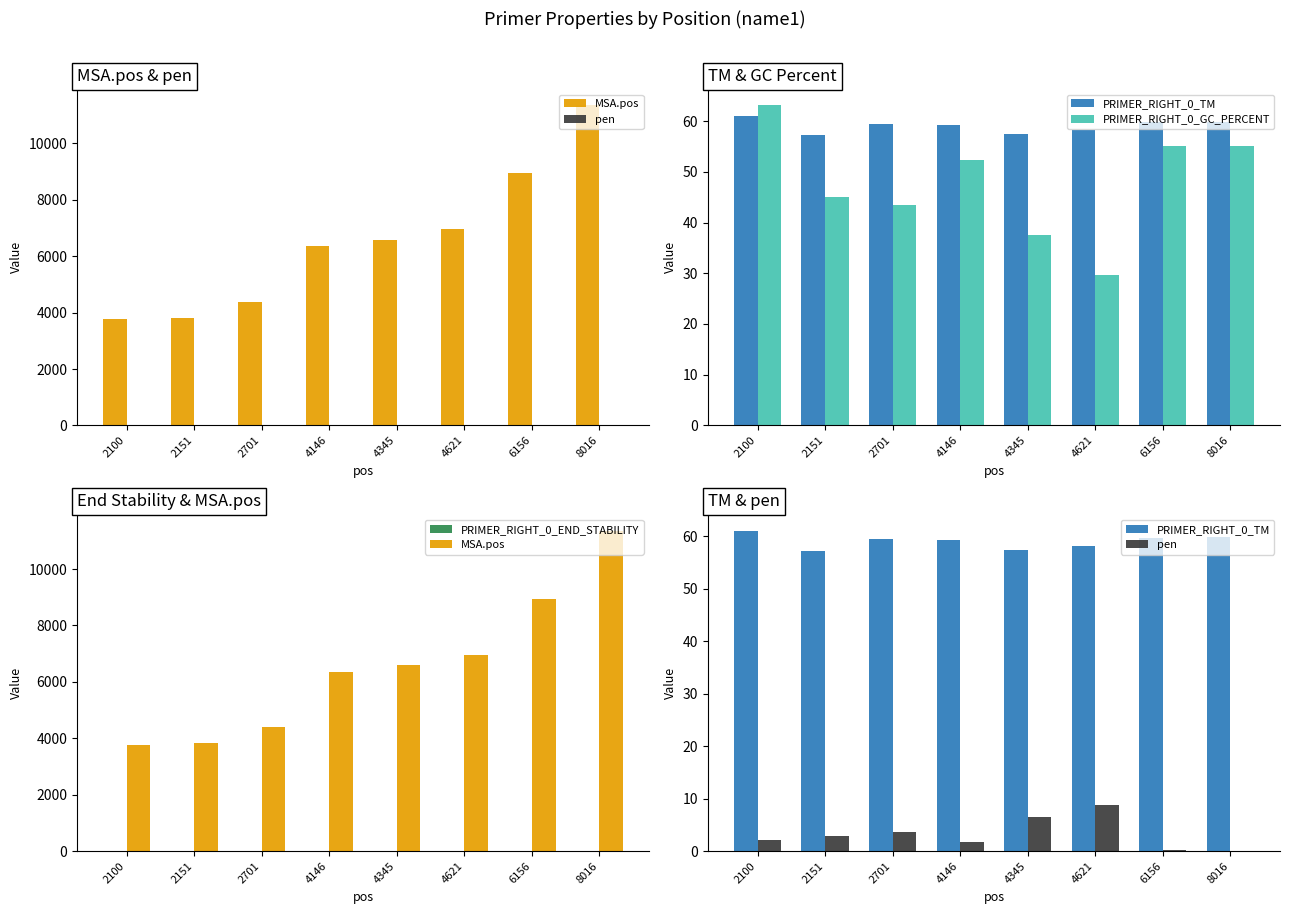

Reading right to left, extract all data points from this chart.

MSA.pos: 11360.0	8941.0	6958.0	6592.0	6364.0	4393.0	3825.0	3774.0
pen: 0.1	0.2	8.8	6.6	1.7	3.6	2.8	2.1
PRIMER_RIGHT_0_TM: 59.9	59.8	58.2	57.4	59.3	59.4	57.2	61.1
PRIMER_RIGHT_0_GC_PERCENT: 55.0	55.0	29.6	37.5	52.4	43.5	45.0	63.2
PRIMER_RIGHT_0_END_STABILITY: 4.4	4.6	2.4	3.5	4.5	3.2	3.0	2.4